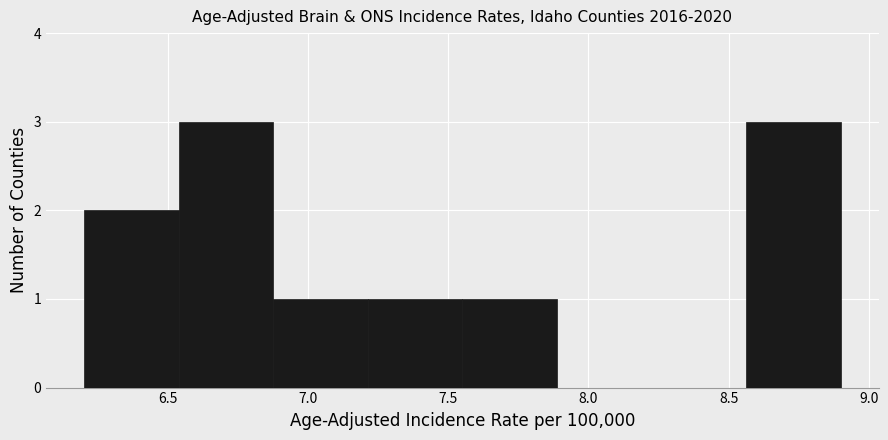

Reading left to right, transcribe this chart: for each bar, give the range it covers on the x-axis and its height. Neither the bar edges nor the heights are printed on the chart, so give them approximately, as read against the axes.

6.20 to 6.55: 2
6.55 to 6.90: 3
6.90 to 7.20: 1
7.20 to 7.55: 1
7.55 to 7.90: 1
7.90 to 8.25: 0
8.25 to 8.55: 0
8.55 to 8.90: 3